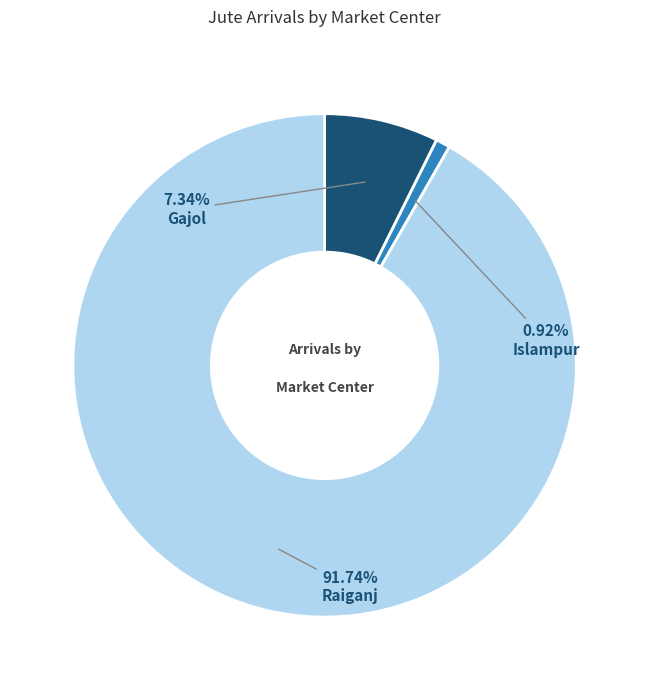

Does any single category account for the majority?

Yes